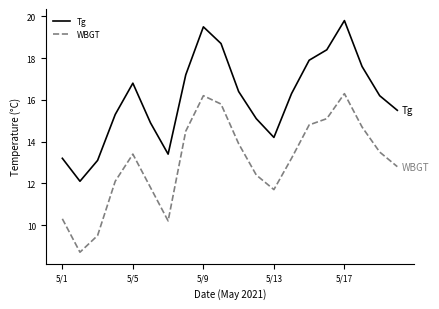

Rank the series by their average value, from lowest to highest.

WBGT, Tg